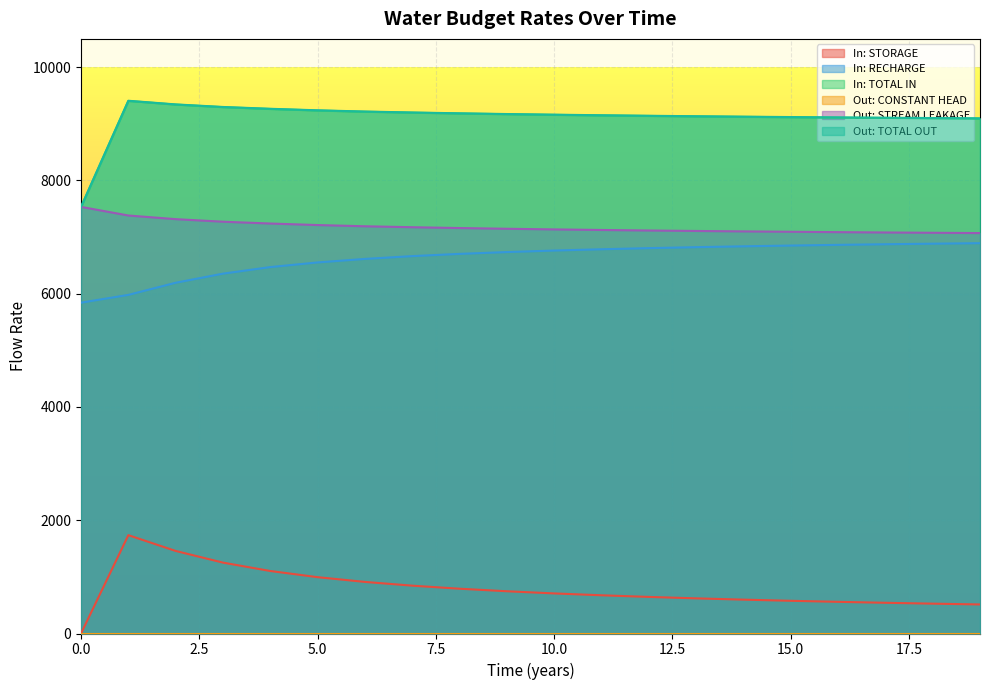

Between 7 and 11, which is larger?

7